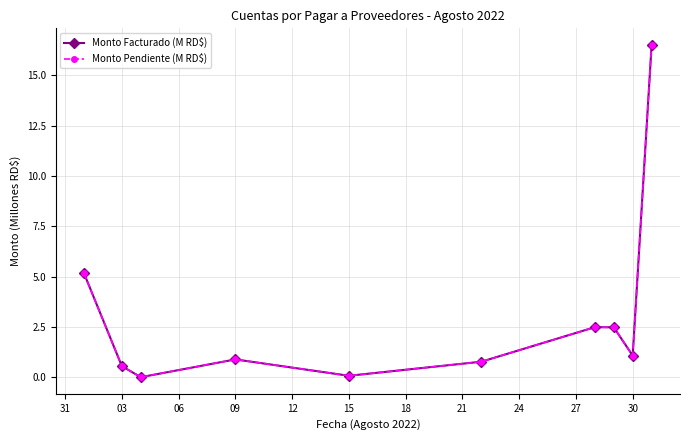

True or false: Monto Facturado (M RD$) and Monto Pendiente (M RD$) cross at least once.

False